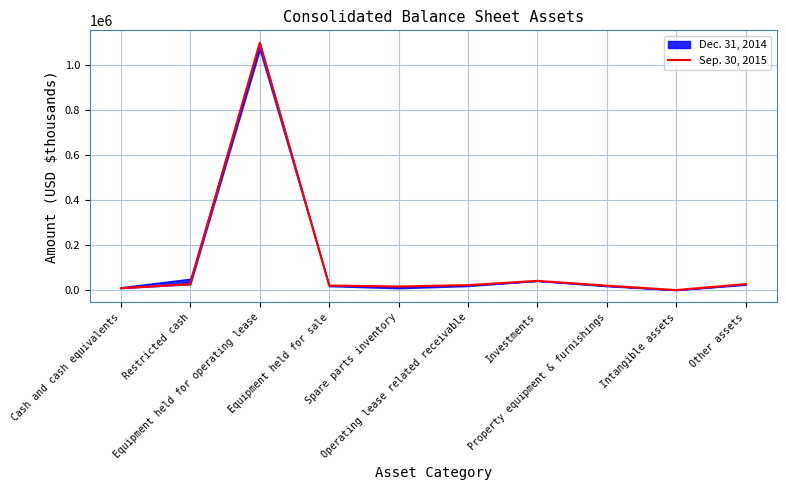

Does the chart display data point markers on the line(s)?

No